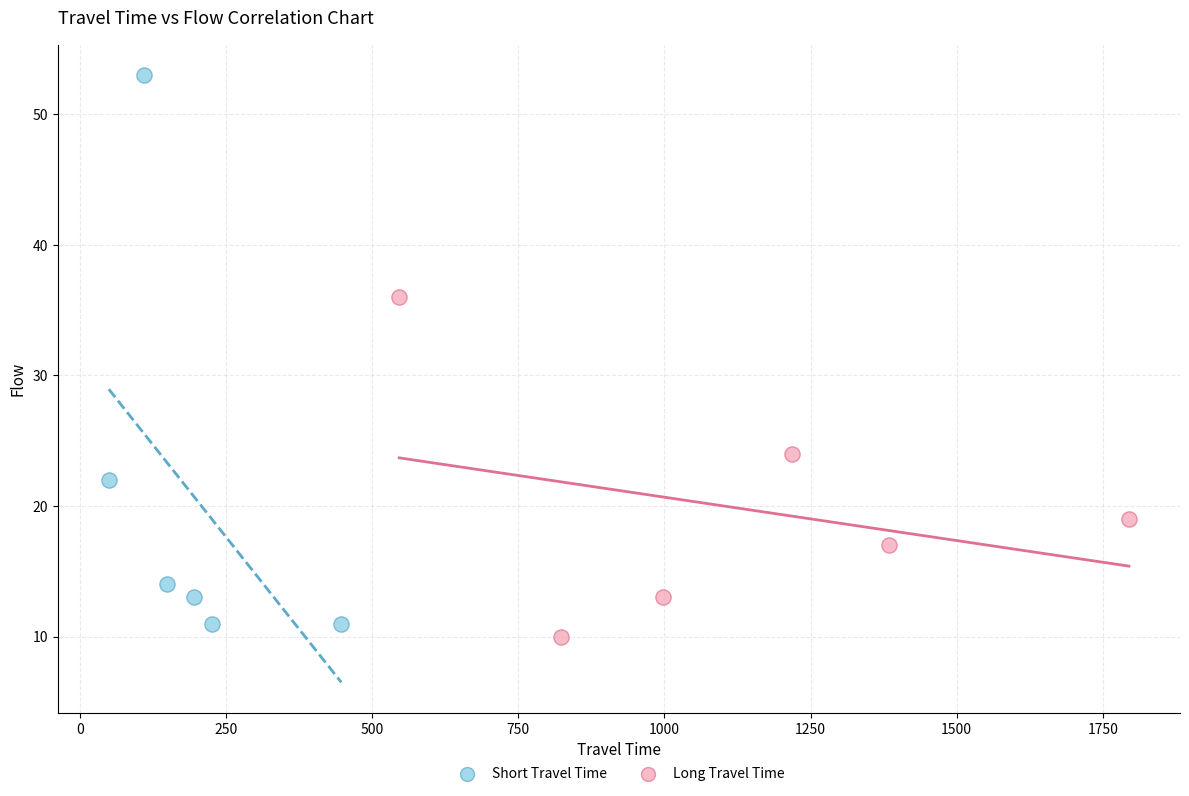

Which series has the widest spread of Y values?

Short Travel Time